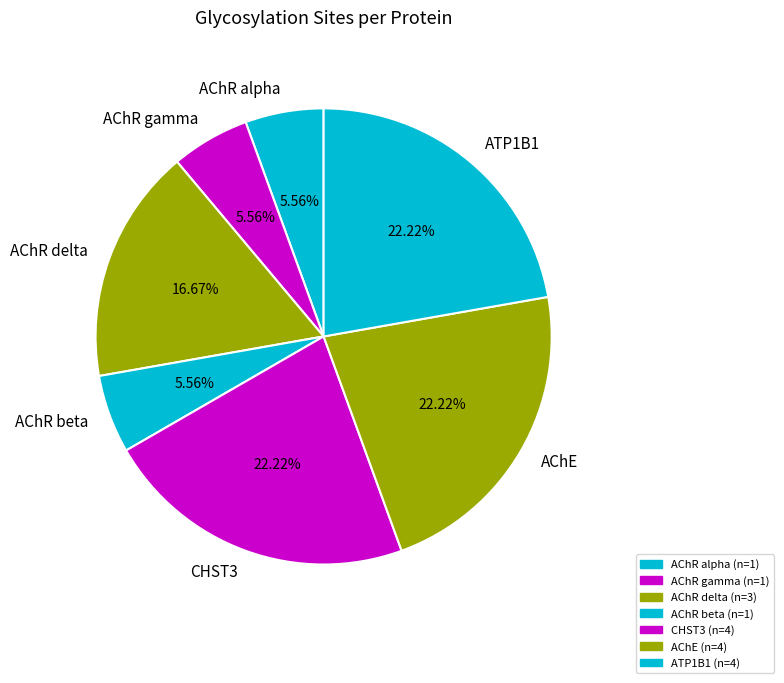

Between ATP1B1 and AChR alpha, which is larger?

ATP1B1